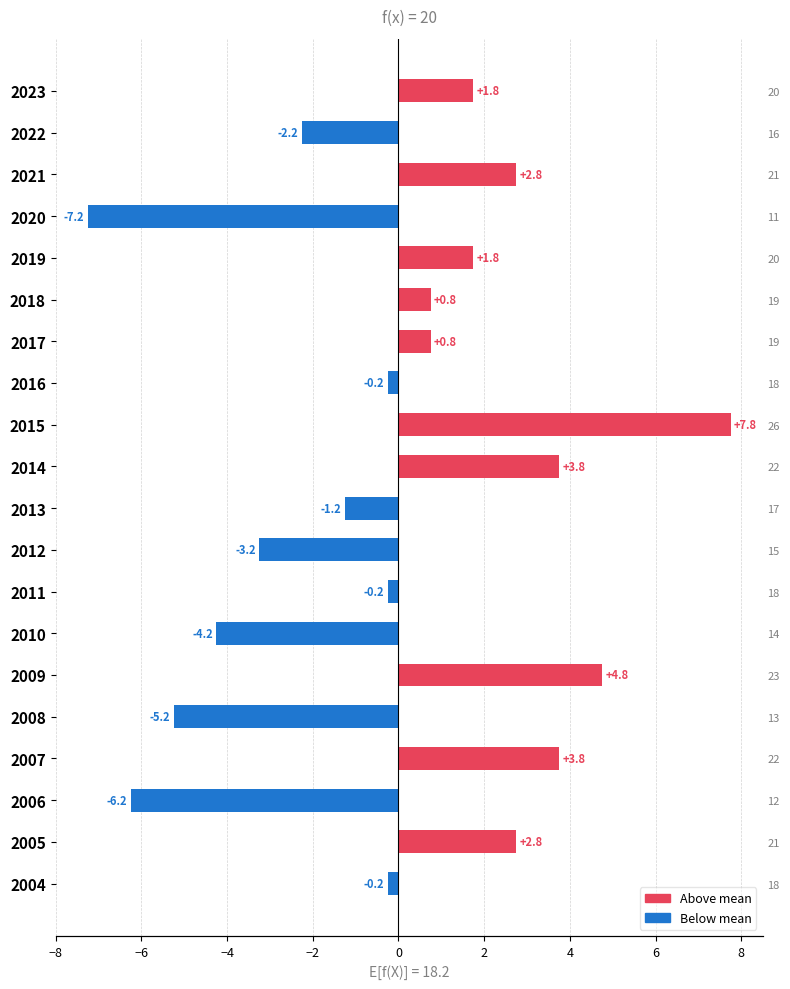

What is the difference between the second highest and minimum values?

12.0